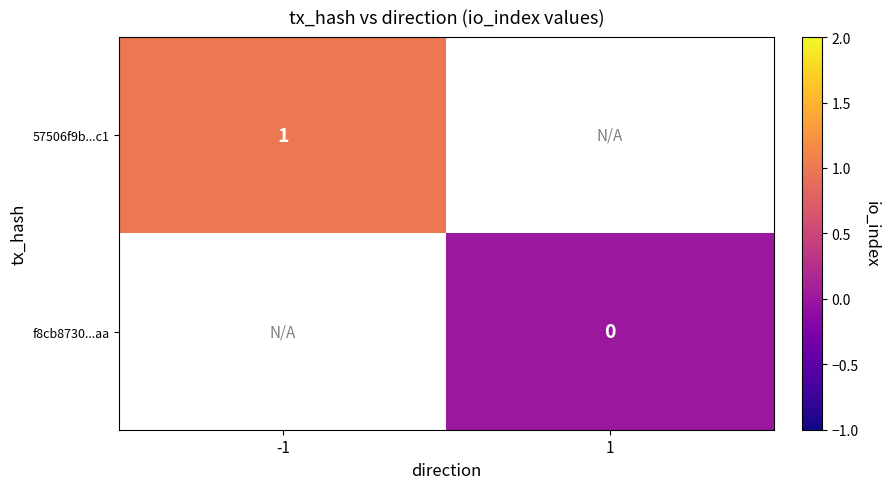

The 57506f9b...c1 series shows 1 at -1. True or false?

True